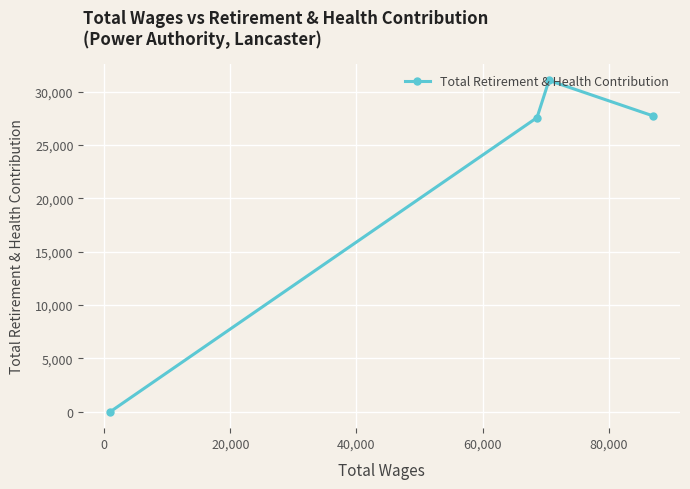

What is the difference between the second highest and minimum values?

27734